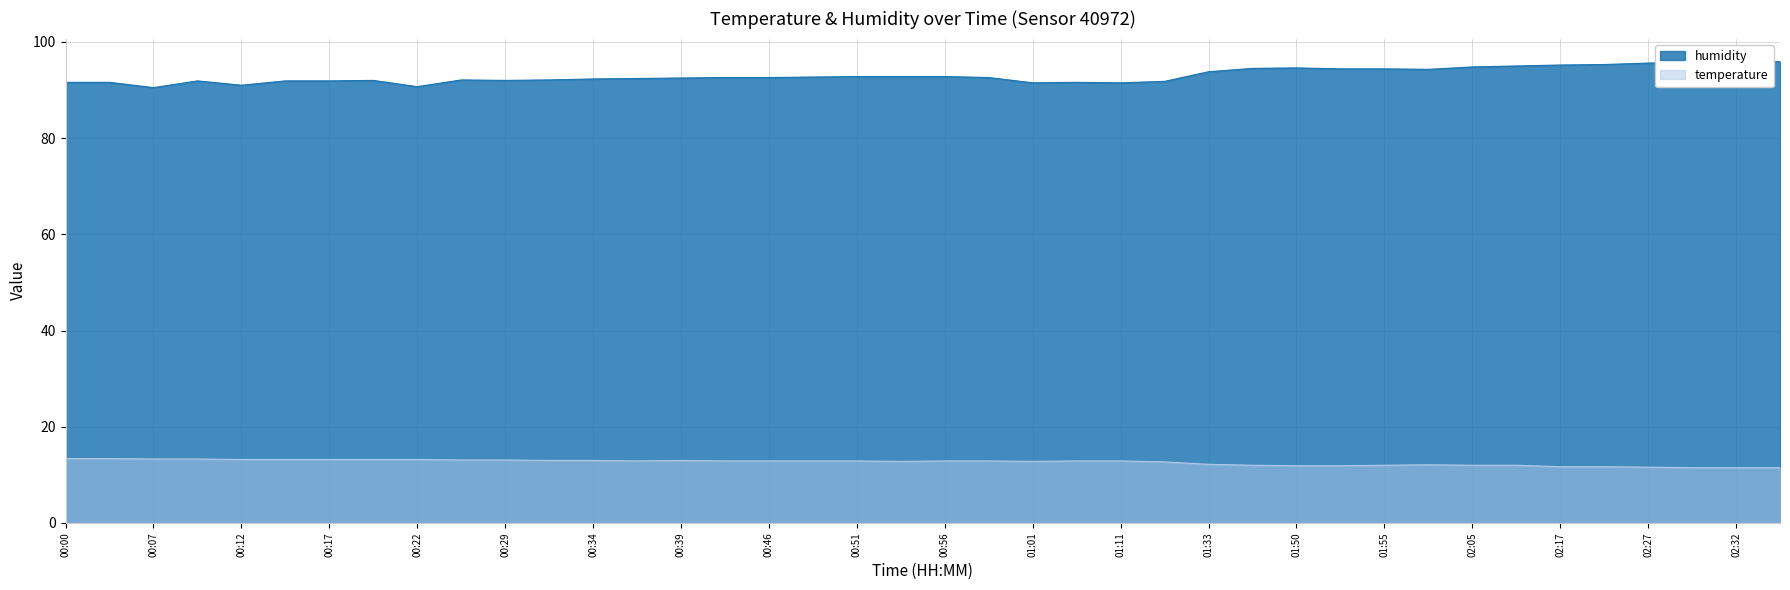

Rank the categories by humidity value from highest to lowest.

02:32, 02:34, 02:29, 02:27, 02:20, 02:17, 02:07, 02:05, 01:50, 01:45, 01:53, 01:55, 01:58, 01:33, 00:51, 00:53, 00:56, 00:49, 00:44, 00:46, 00:58, 00:39, 00:36, 00:34, 00:27, 00:31, 00:19, 00:29, 00:10, 00:14, 00:17, 01:15, 00:00, 00:02, 01:06, 01:01, 01:11, 00:12, 00:22, 00:07